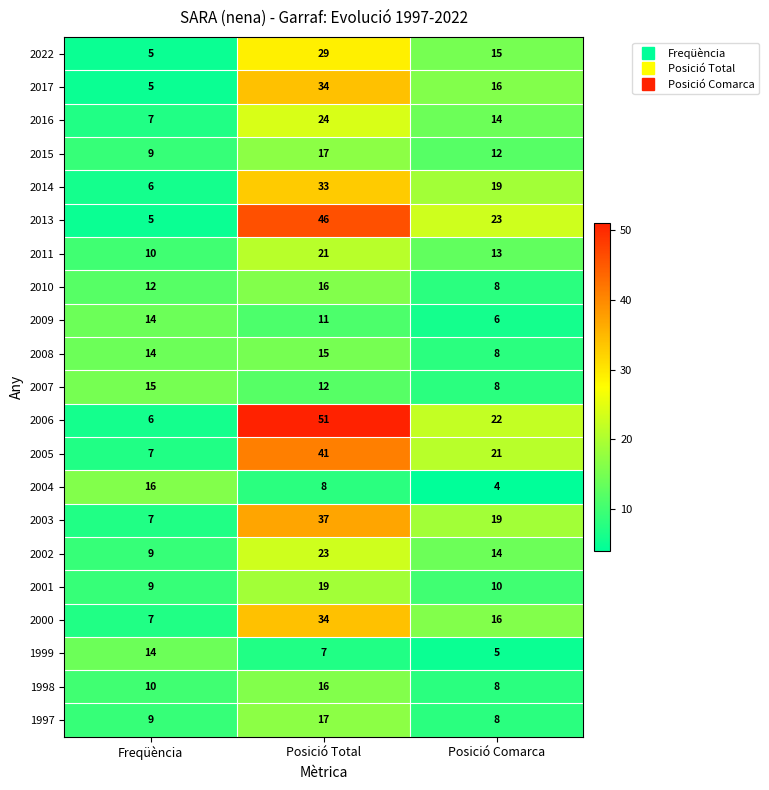

The value of 2010 at Posició Comarca is 8. True or false?

True